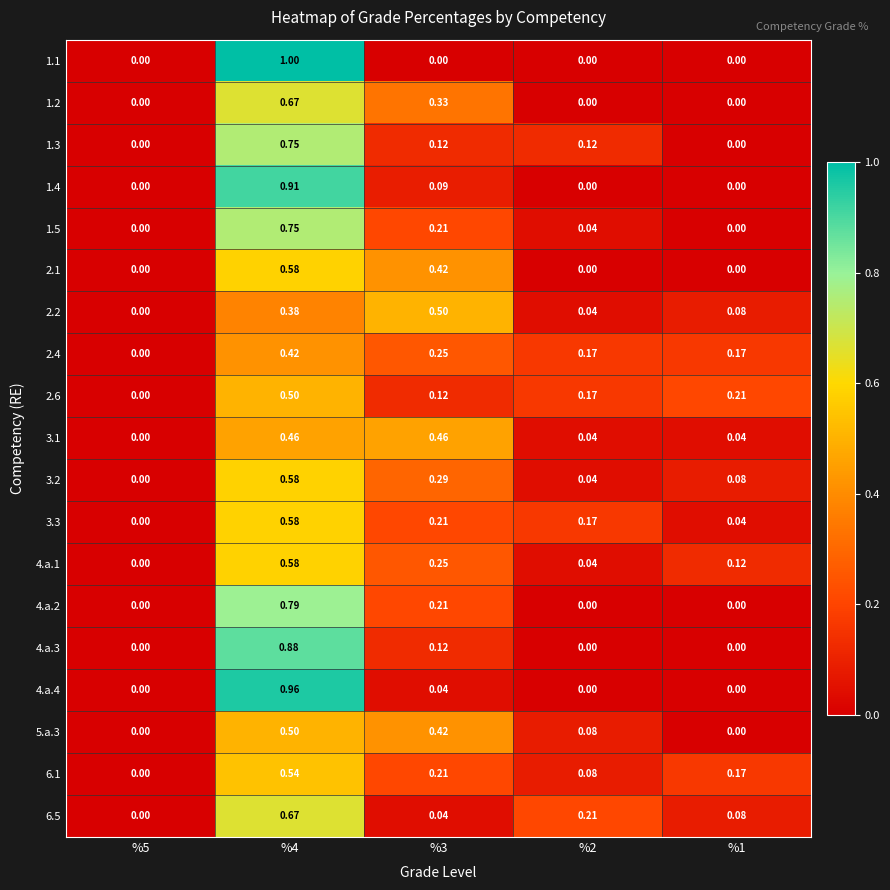

At %1, list the series in order from smallest to largest.

1.1, 1.2, 1.3, 1.4, 1.5, 2.1, 4.a.2, 4.a.3, 4.a.4, 5.a.3, 3.1, 3.3, 2.2, 3.2, 6.5, 4.a.1, 2.4, 6.1, 2.6